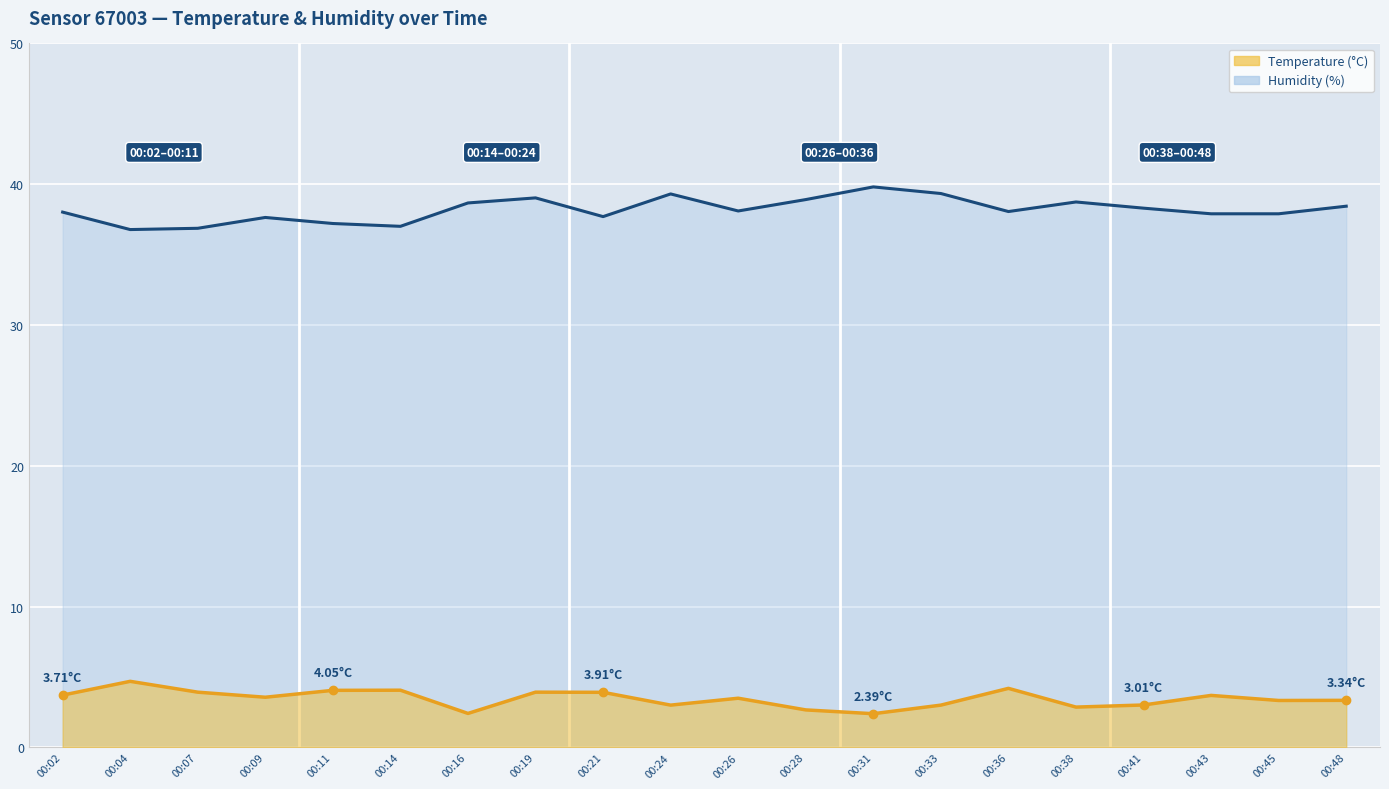

Which series changed the most between 00:02 and 00:14?

humidity